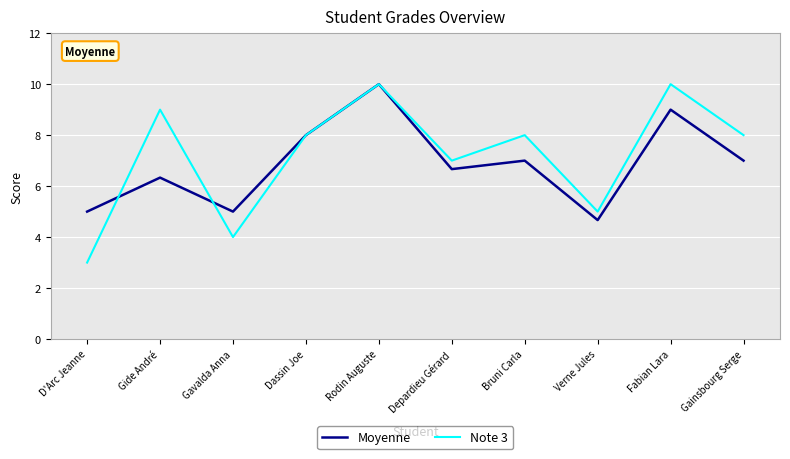

At Verne Jules, list the series in order from smallest to largest.

Moyenne, Note 3